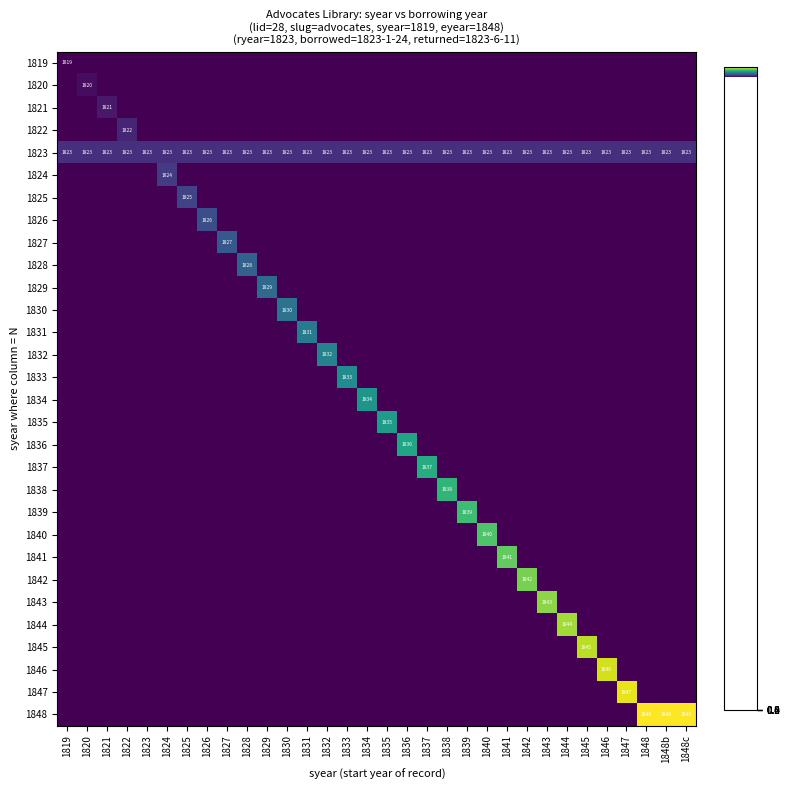

What is the difference between the highest and lowest values at 1846?

1846